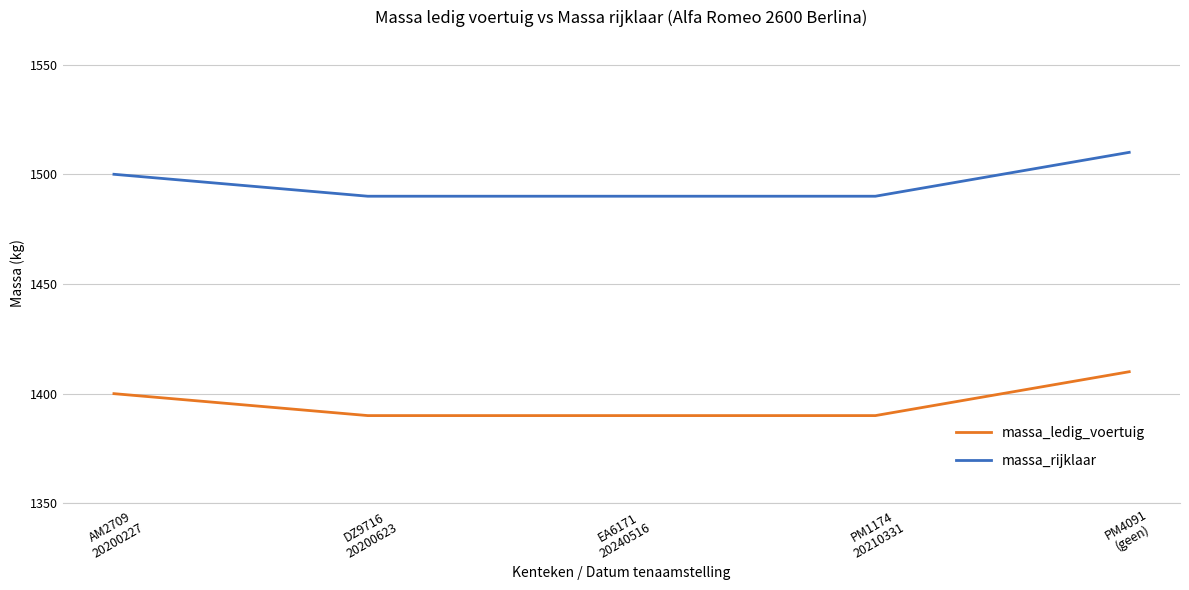

True or false: massa_rijklaar and massa_ledig_voertuig intersect in this chart.

False